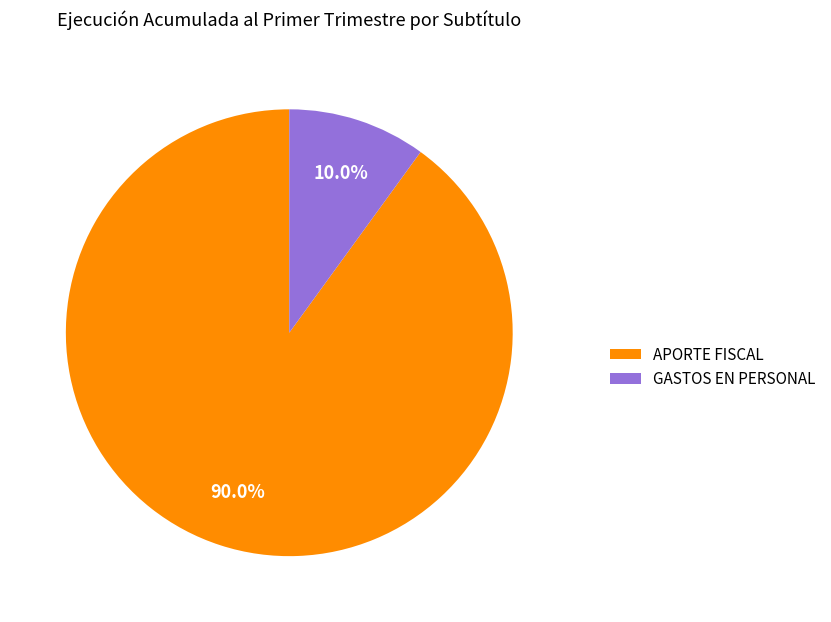

What is the smallest slice in the pie chart?

GASTOS EN PERSONAL